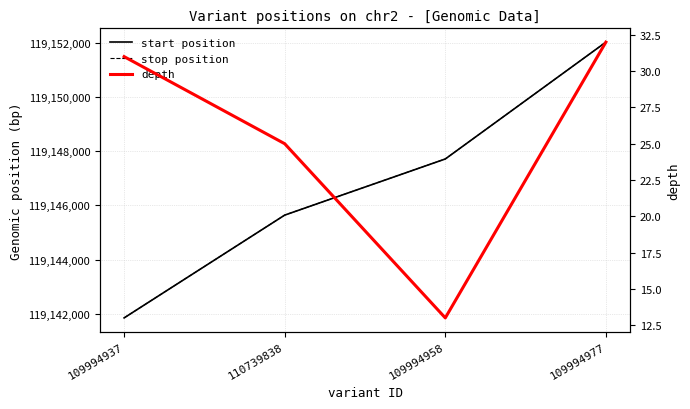

Is it true that stop position equals 44729109 at 109994977?

False